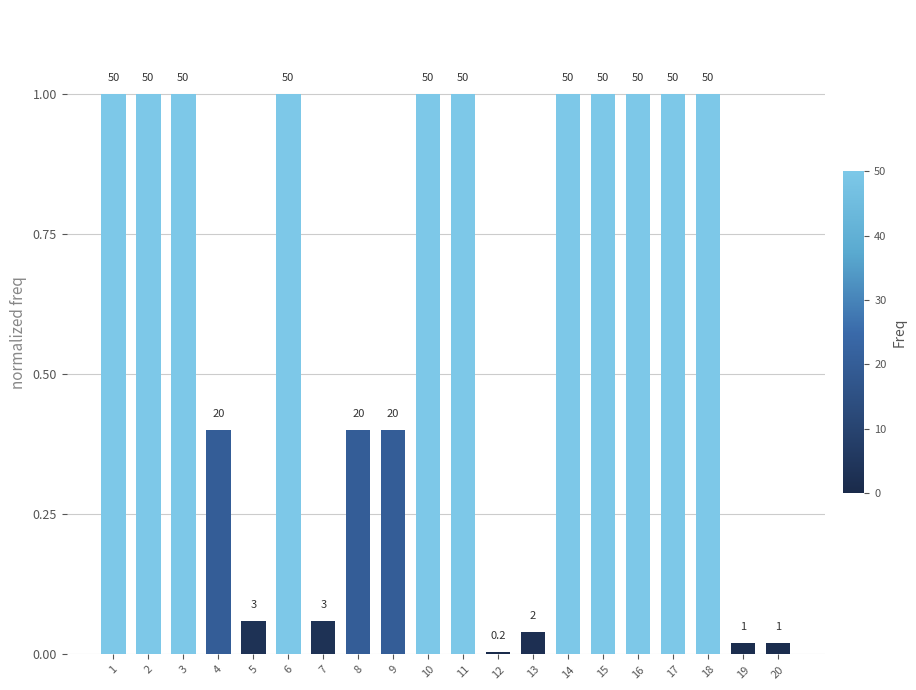

At which label is the value closest to 0?

12